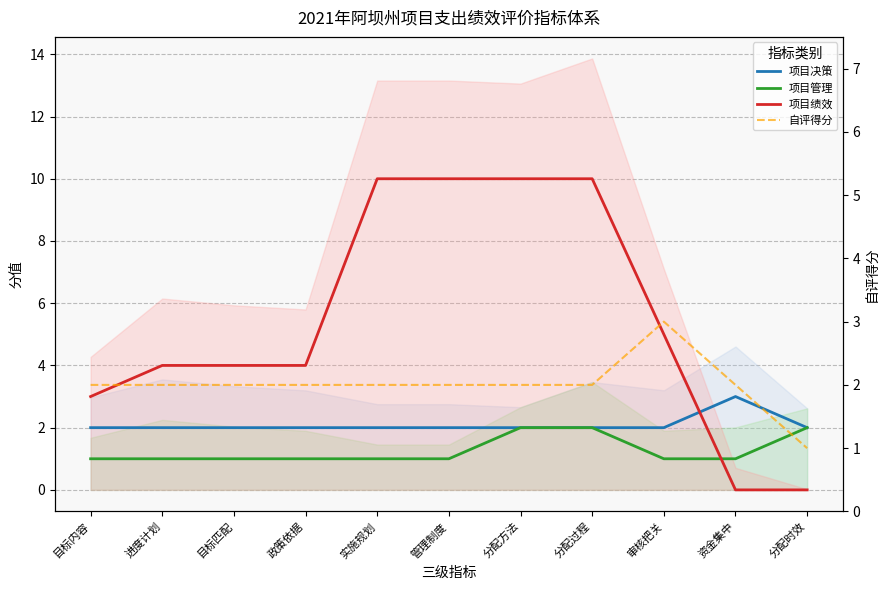

How many 项目决策 values are between 2 and 3?

11